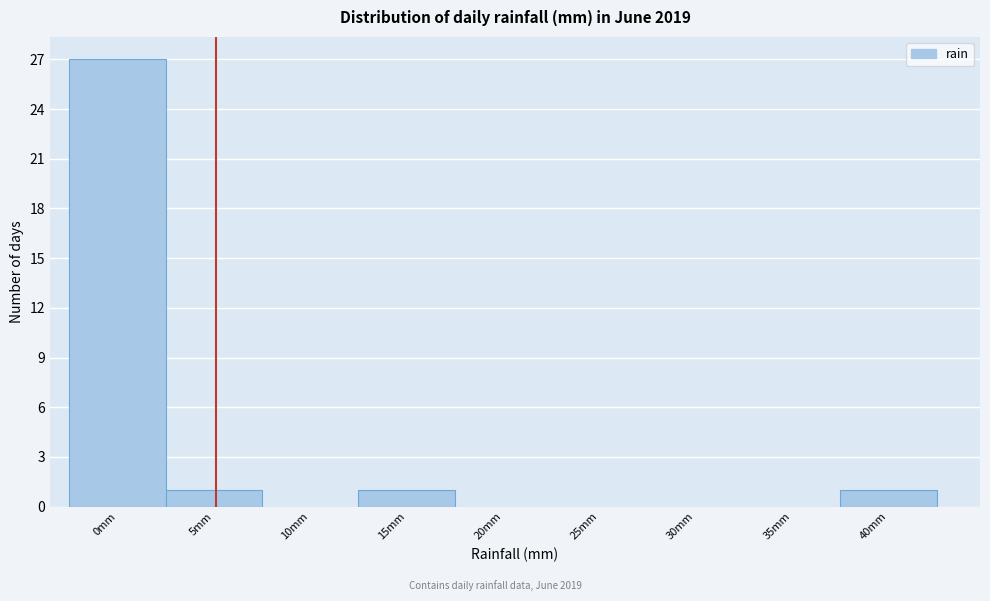

Reading left to right, what are all the values shown in this chart?

0mm=27	5mm=1	10mm=0	15mm=1	20mm=0	25mm=0	30mm=0	35mm=0	40mm=1